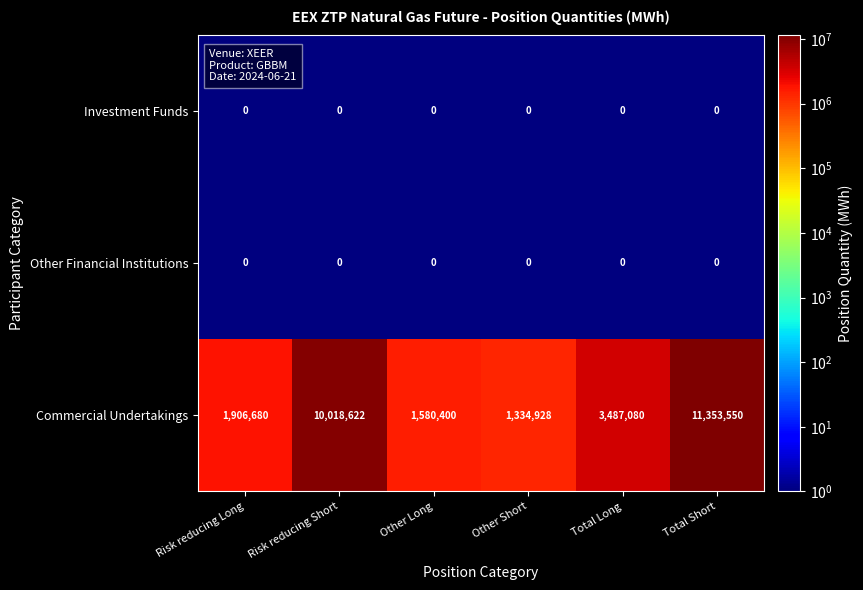

Reading left to right, extract all data points from this chart.

Investment Funds: Risk reducing Long=0	Risk reducing Short=0	Other Long=0	Other Short=0	Total Long=0	Total Short=0
Other Financial Institutions: Risk reducing Long=0	Risk reducing Short=0	Other Long=0	Other Short=0	Total Long=0	Total Short=0
Commercial Undertakings: Risk reducing Long=1906680	Risk reducing Short=10018622	Other Long=1580400	Other Short=1334928	Total Long=3487080	Total Short=11353550